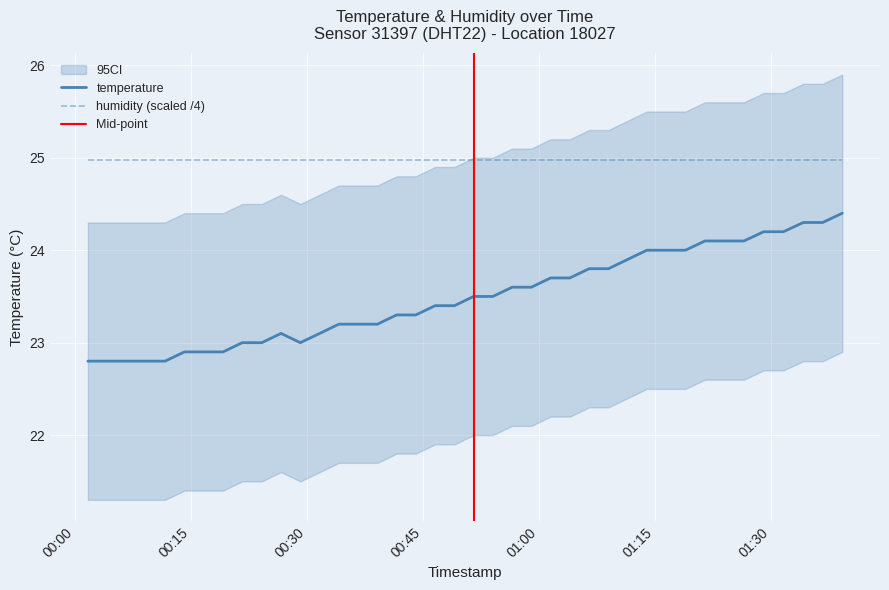

What is the label of the 28th point from the left?

2022-10-31T01:09:00